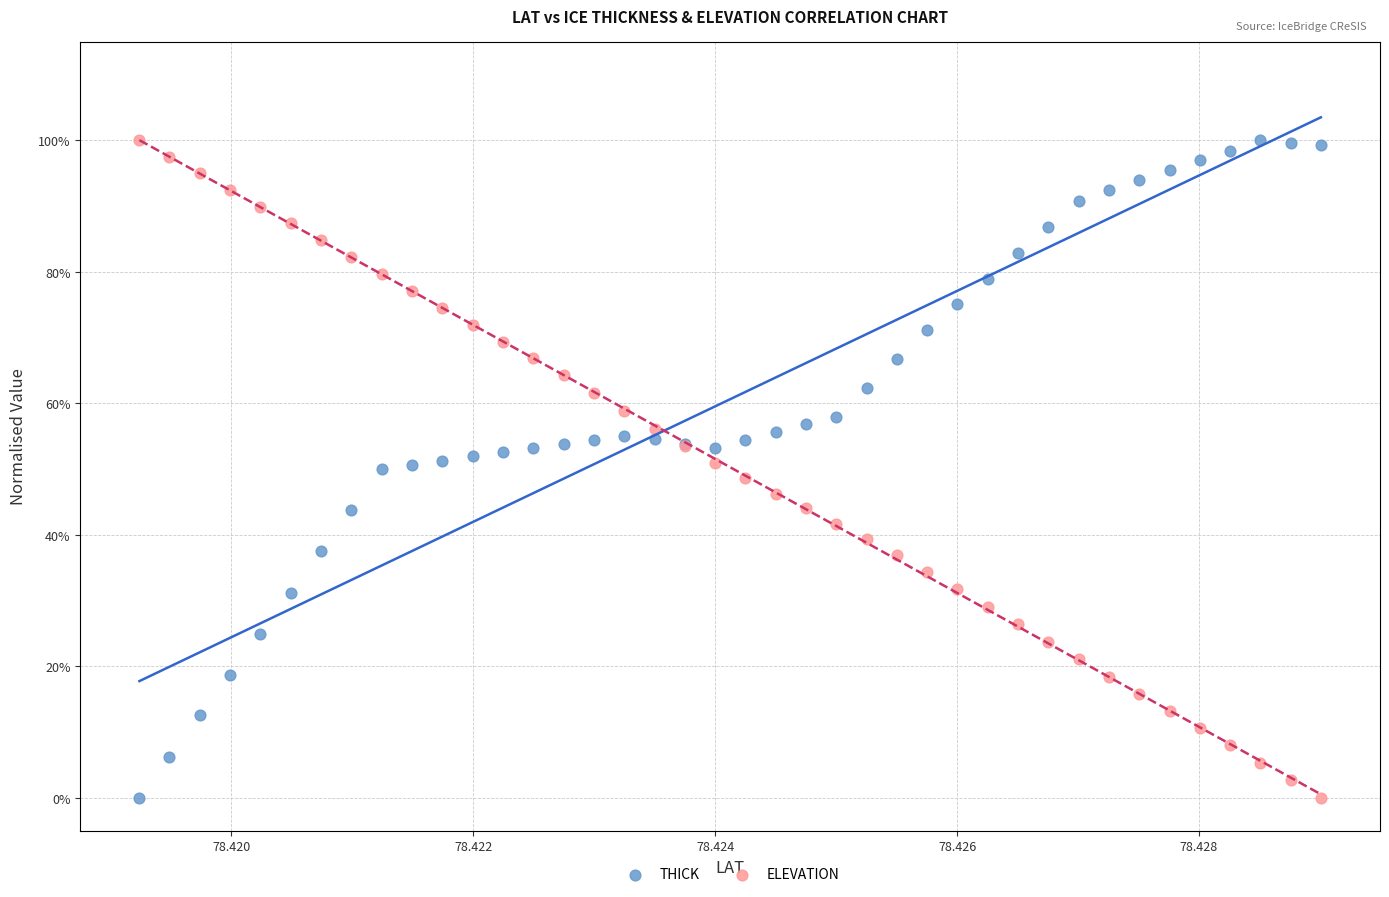

What are all the series names shown in the legend?

THICK, ELEVATION